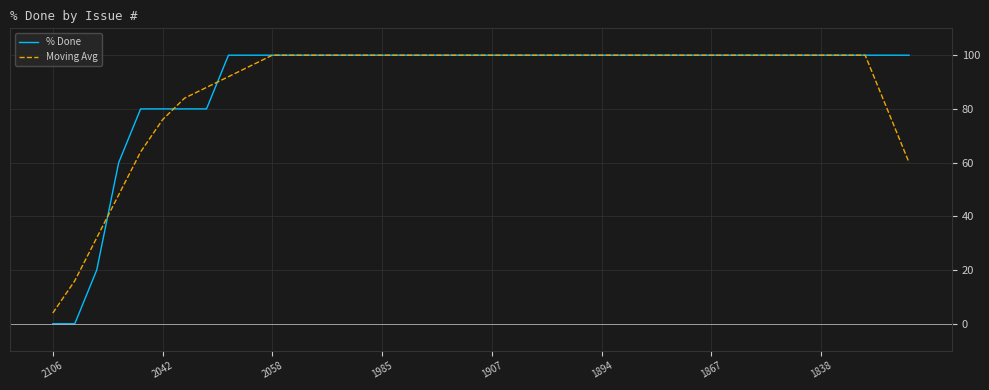

What is the sum of all Moving Avg values?

3540